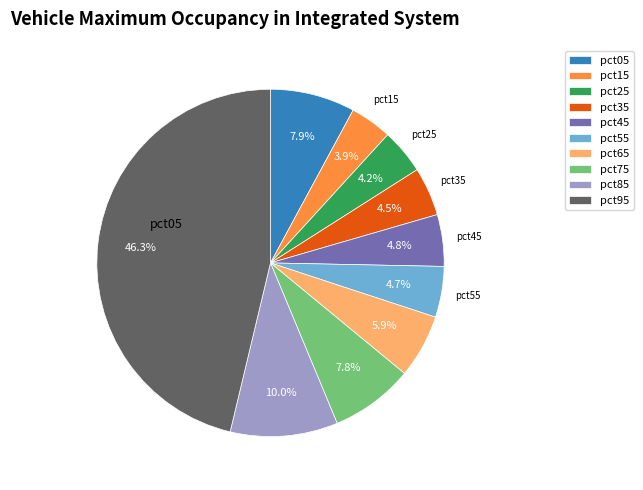

To the nearest percent, what is the average slice percentage?

10%